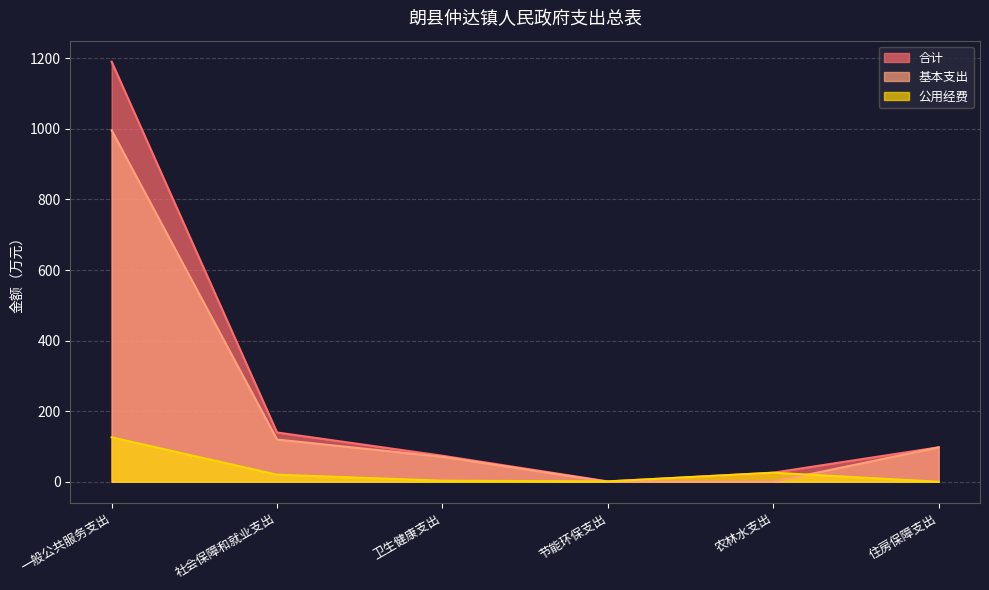

At how many categories does at least one series exceed 489?

1